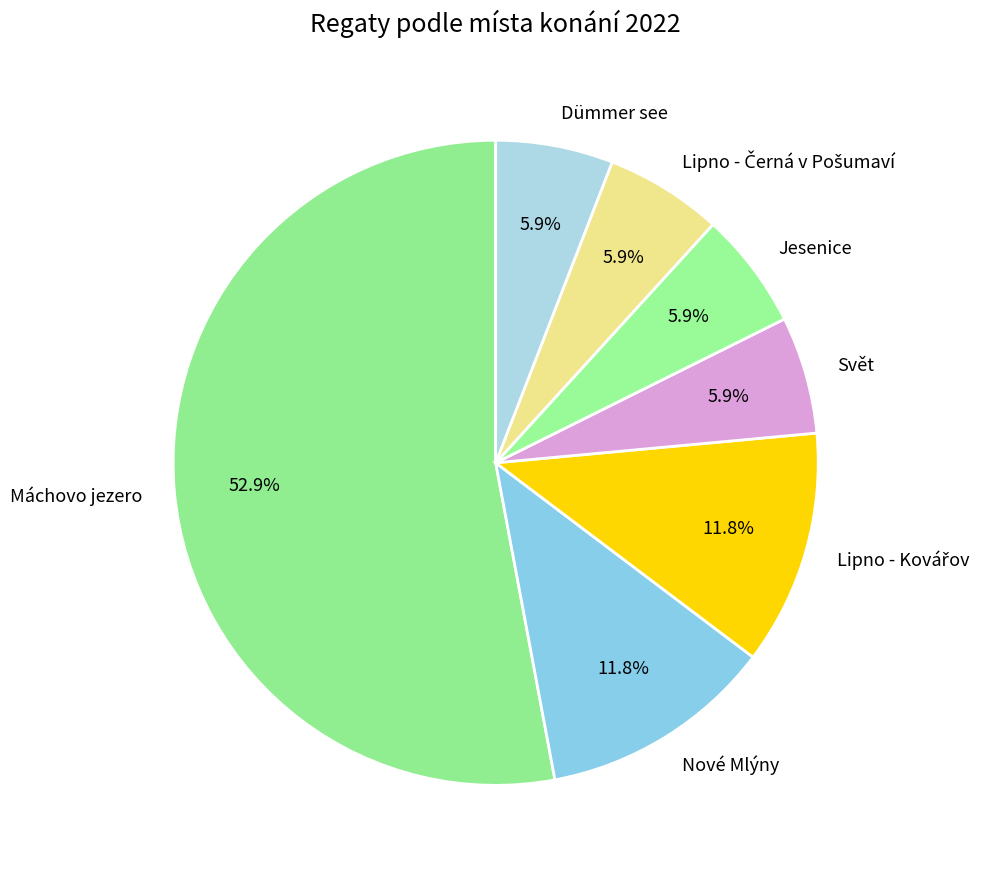

The Jesenice slice represents 1% of the pie. True or false?

False